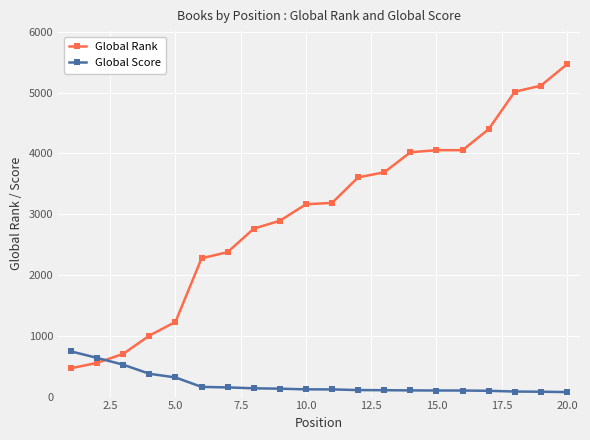

How many distinct data groups are displayed?

2